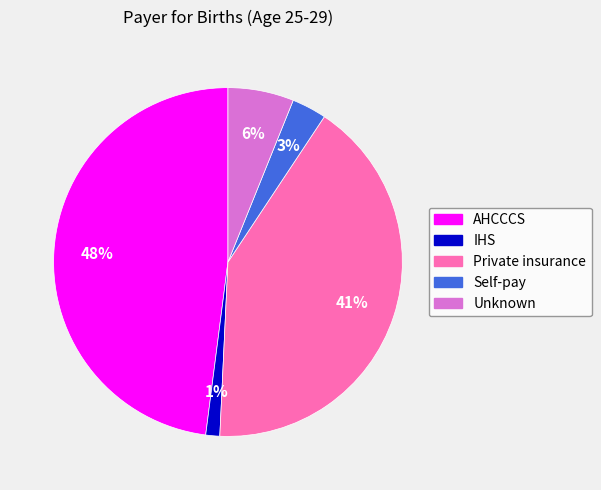

How many segments does this pie chart have?

5